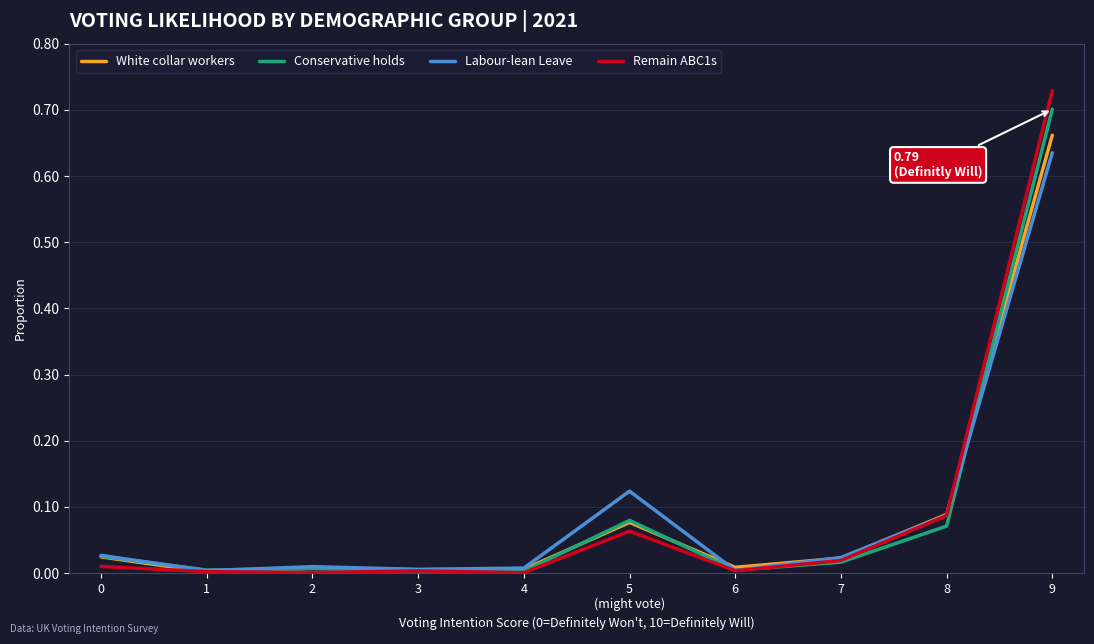

Which label corresponds to the largest value in the chart?

9